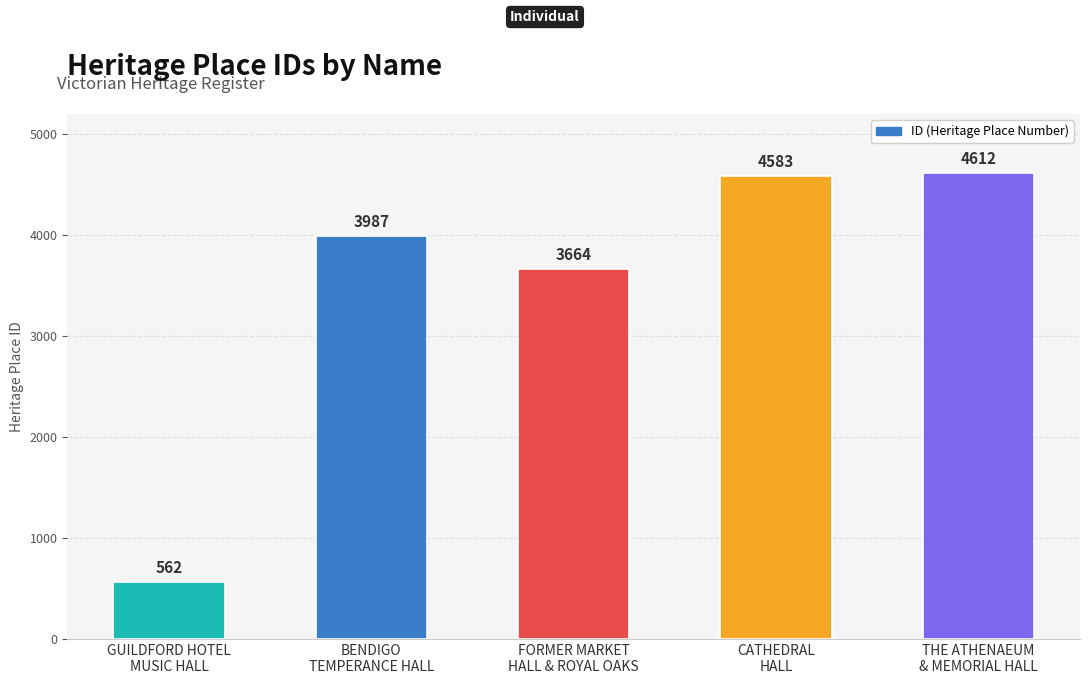

Are the bars horizontal?

No